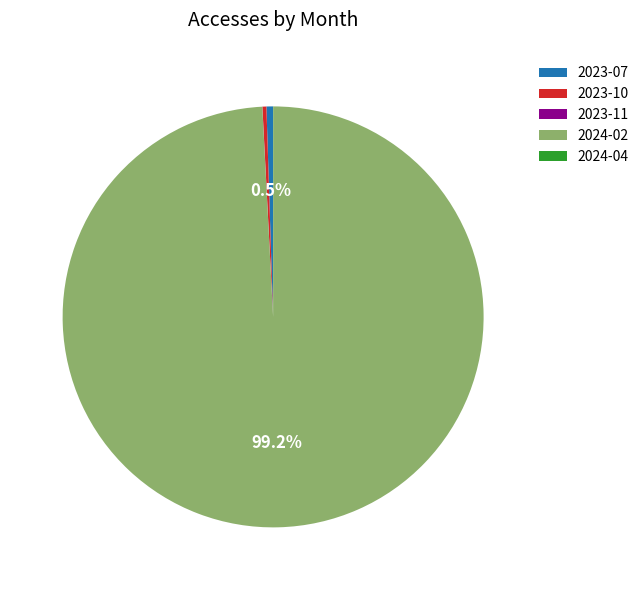

Combined, do 2023-07 and 2024-02 account for over 50%?

Yes